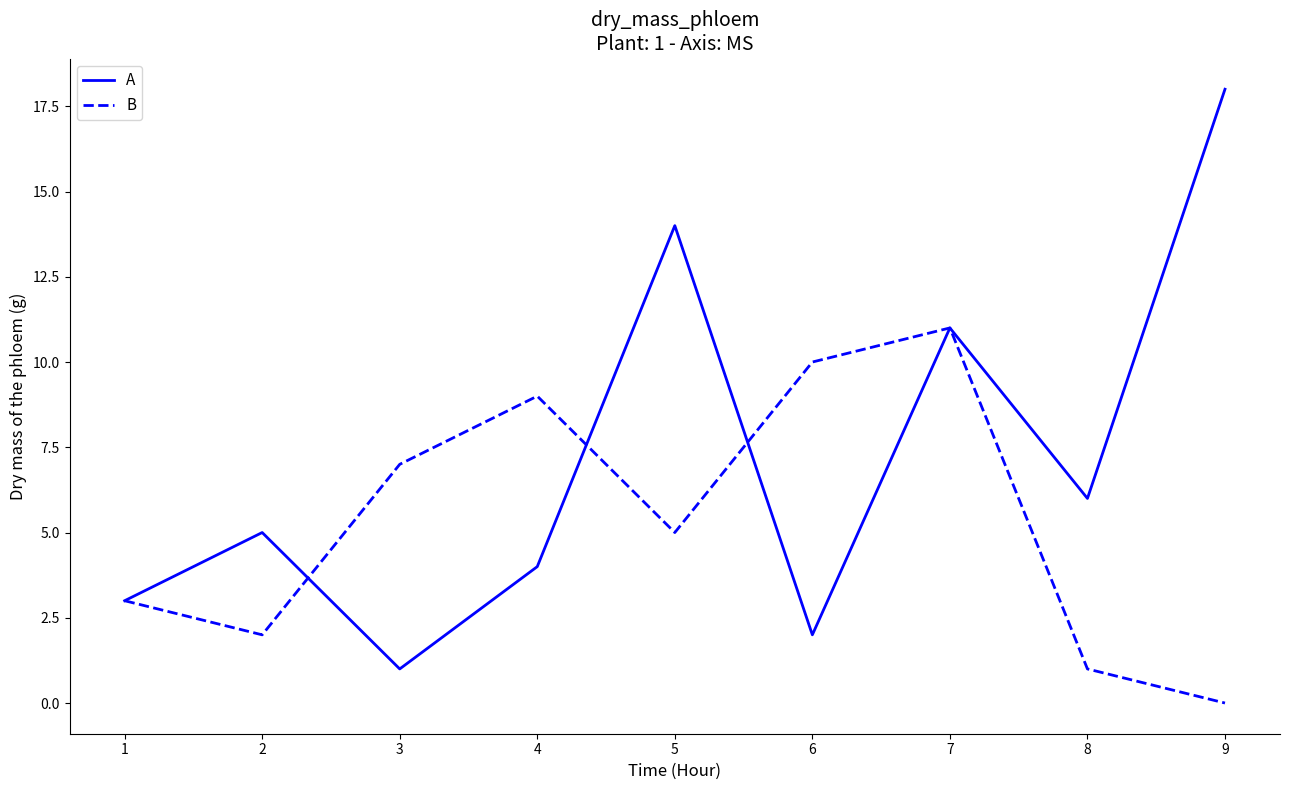

What is the sum of the A values at 5 and 7?

25